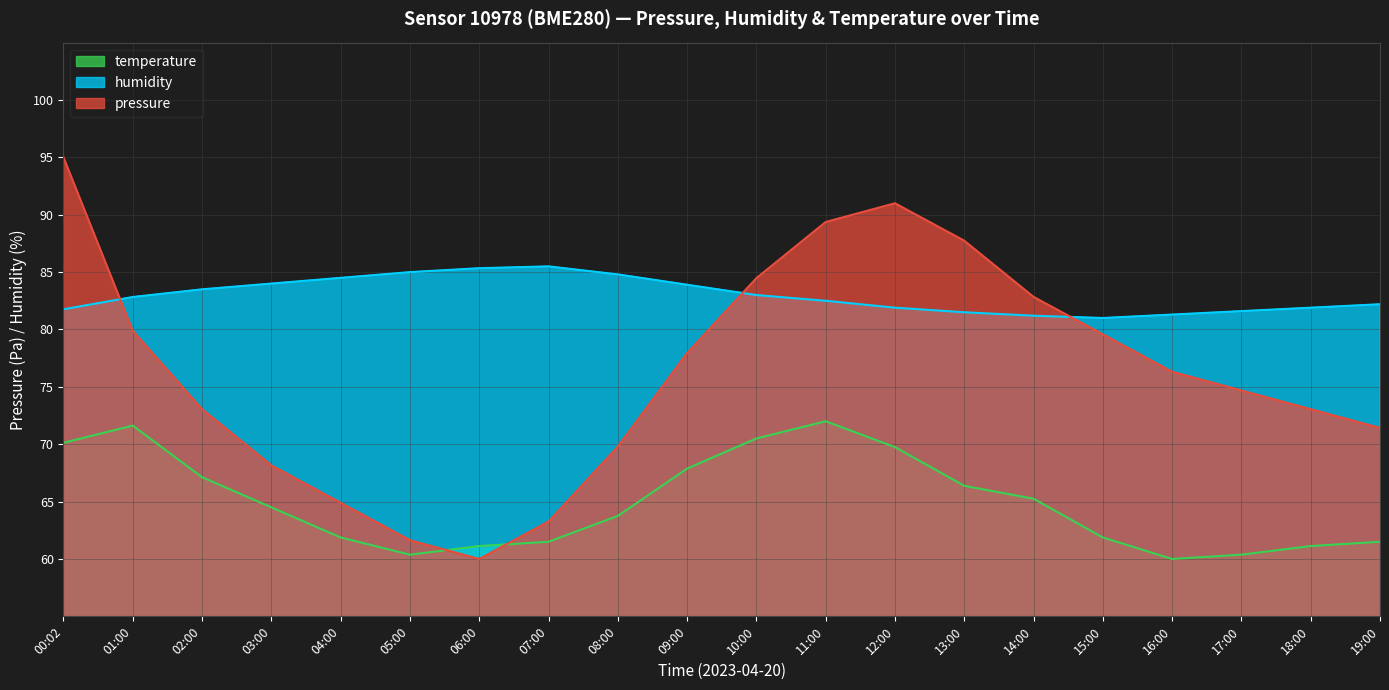

Which series ends up on top after the final intersection of temperature and pressure?

pressure